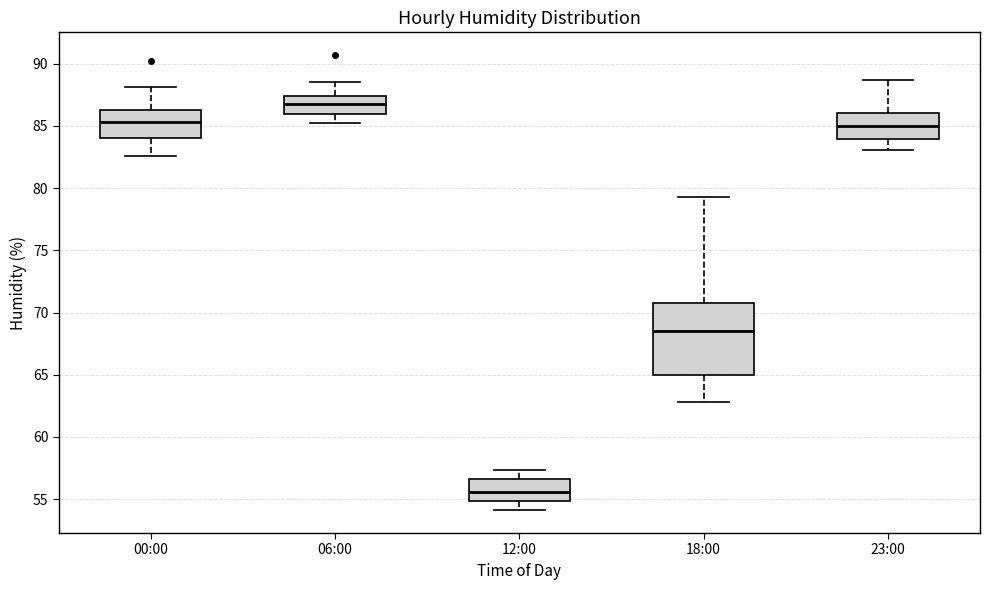

Which box's median line is the lowest?

12:00